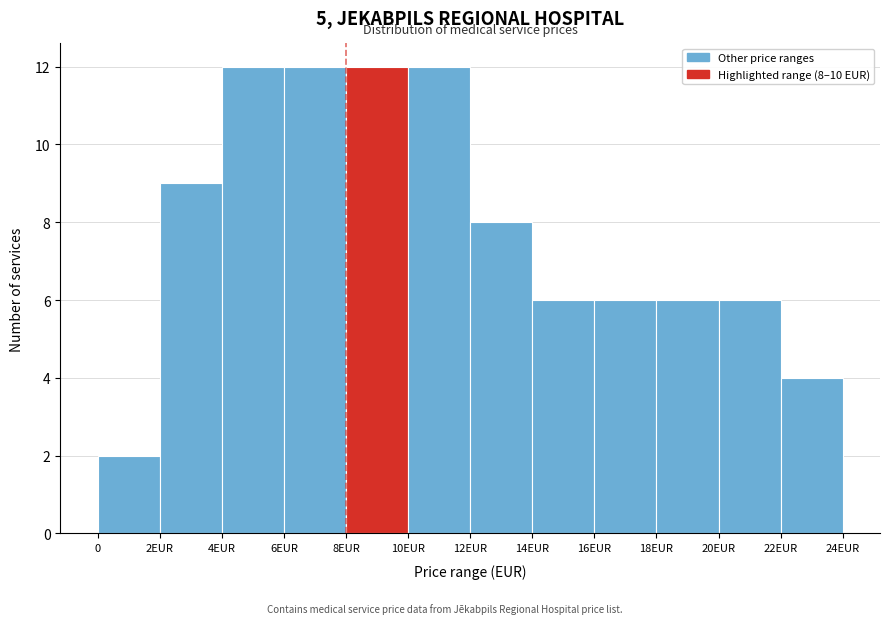

Reading right to left, list all the values displayed in this chart.

22EUR=4	20EUR=6	18EUR=6	16EUR=6	14EUR=6	12EUR=8	10EUR=12	8EUR=12	6EUR=12	4EUR=12	2EUR=9	0=2